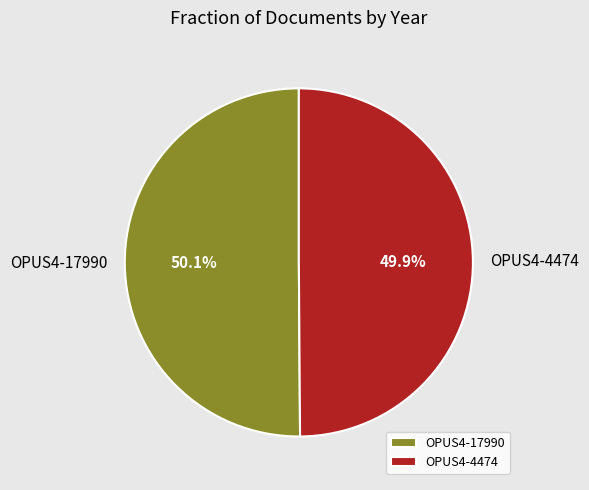

Does any single category account for the majority?

Yes